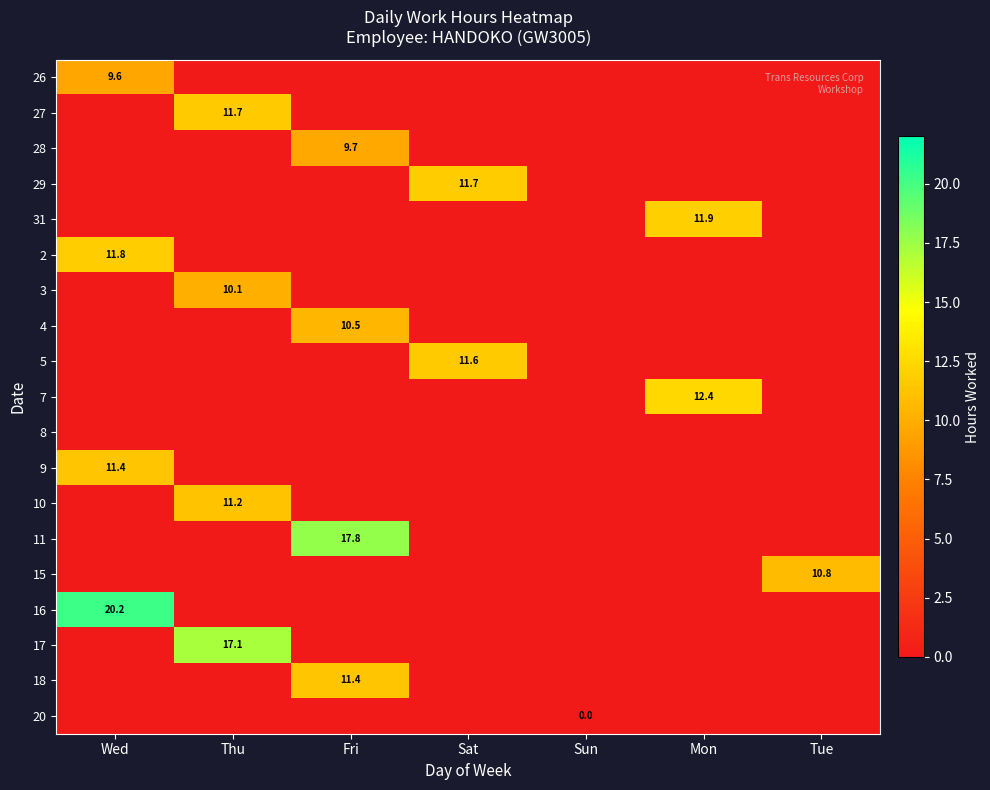

At how many categories does at least one series exceed 8?

6